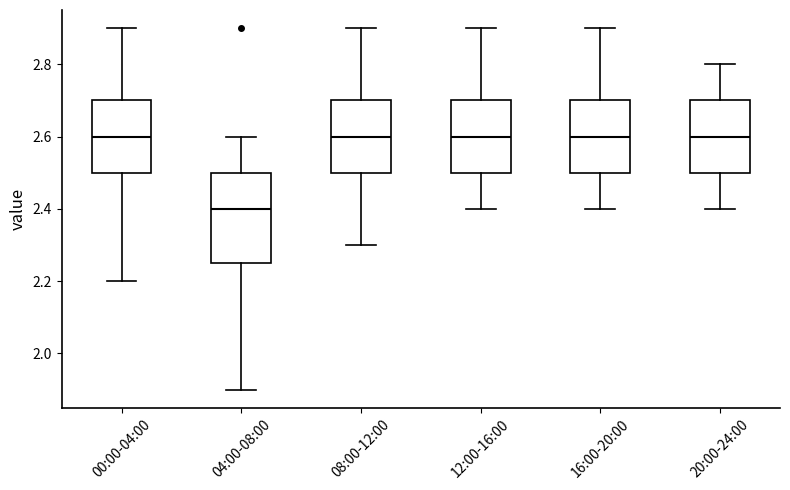

Which box is the tallest, from its lower edge to its upper edge?

04:00-08:00